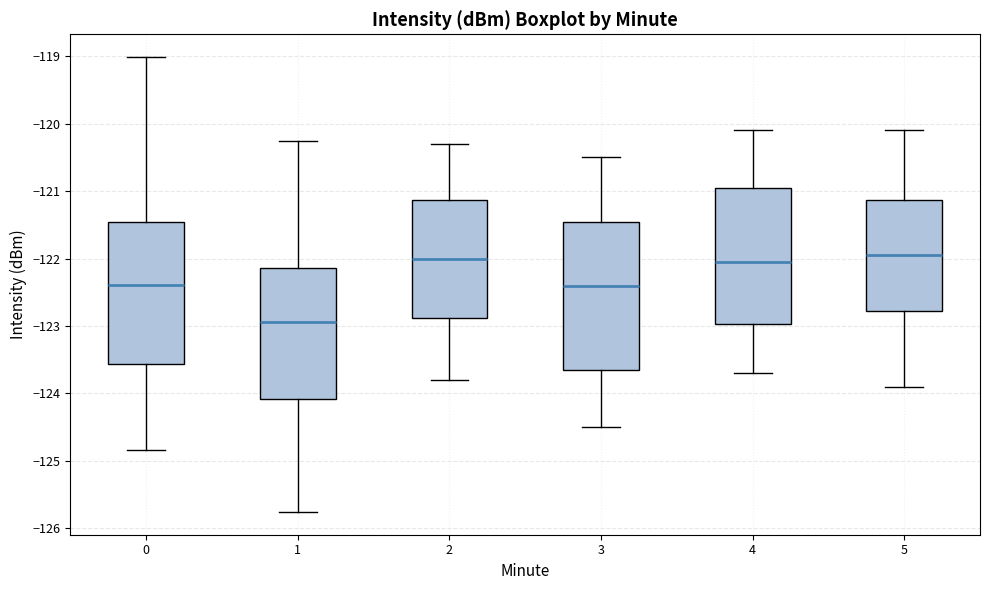

Which box has the lowest median line?

1